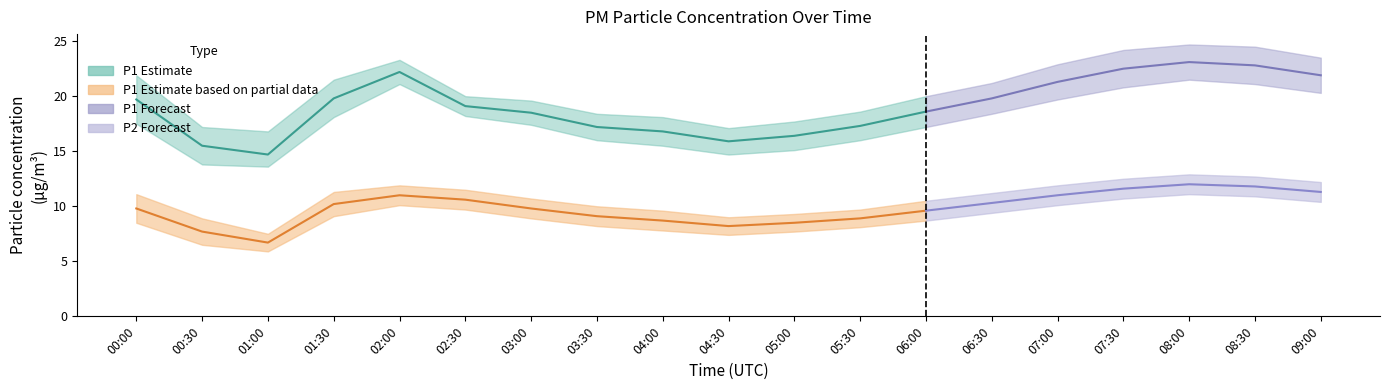

At which category is the sum across all series the highest?

08:00